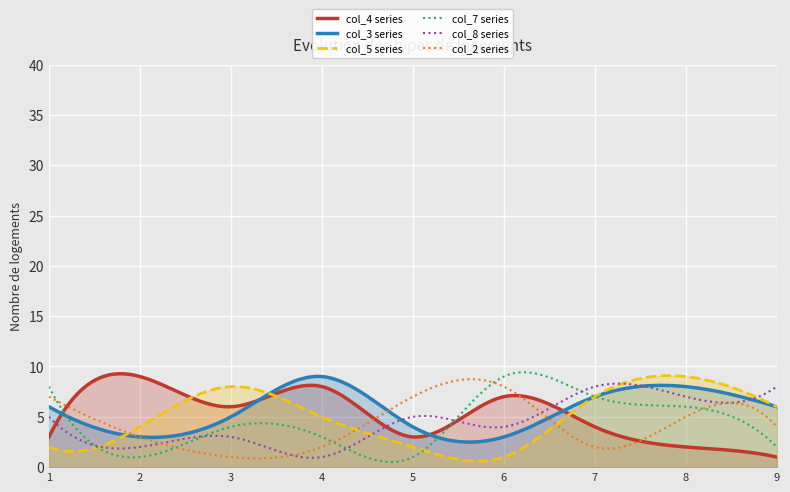

What is the approximate value of col_3 at 2?

3